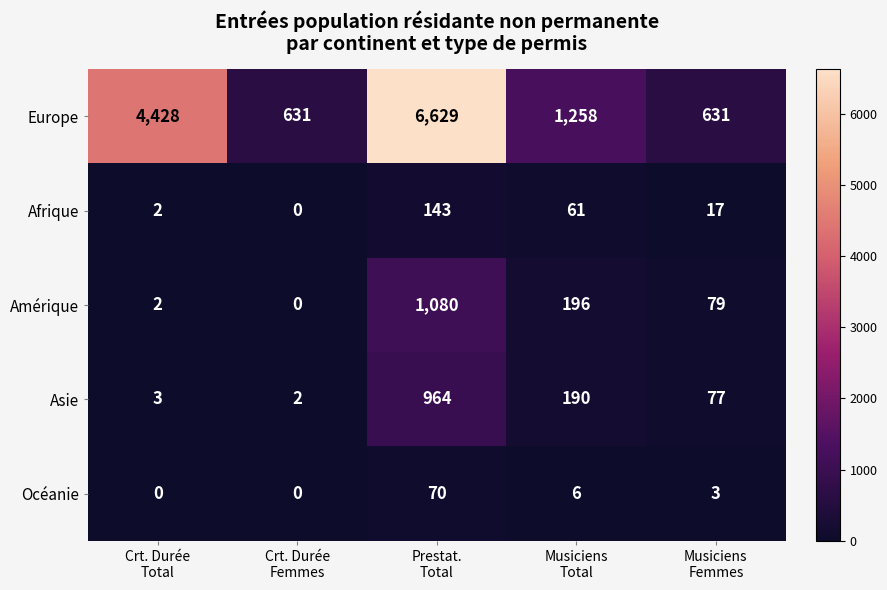

Rank the series by their maximum value, from highest to lowest.

Europe, Amérique, Asie, Afrique, Océanie